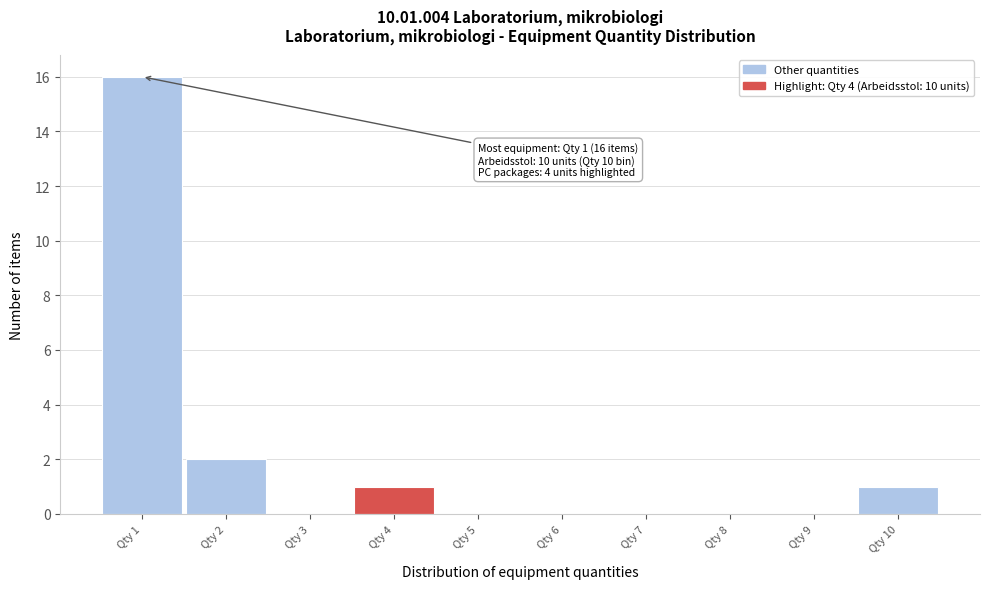

Which range on the x-axis has the tallest bar?

0.5 to 1.5